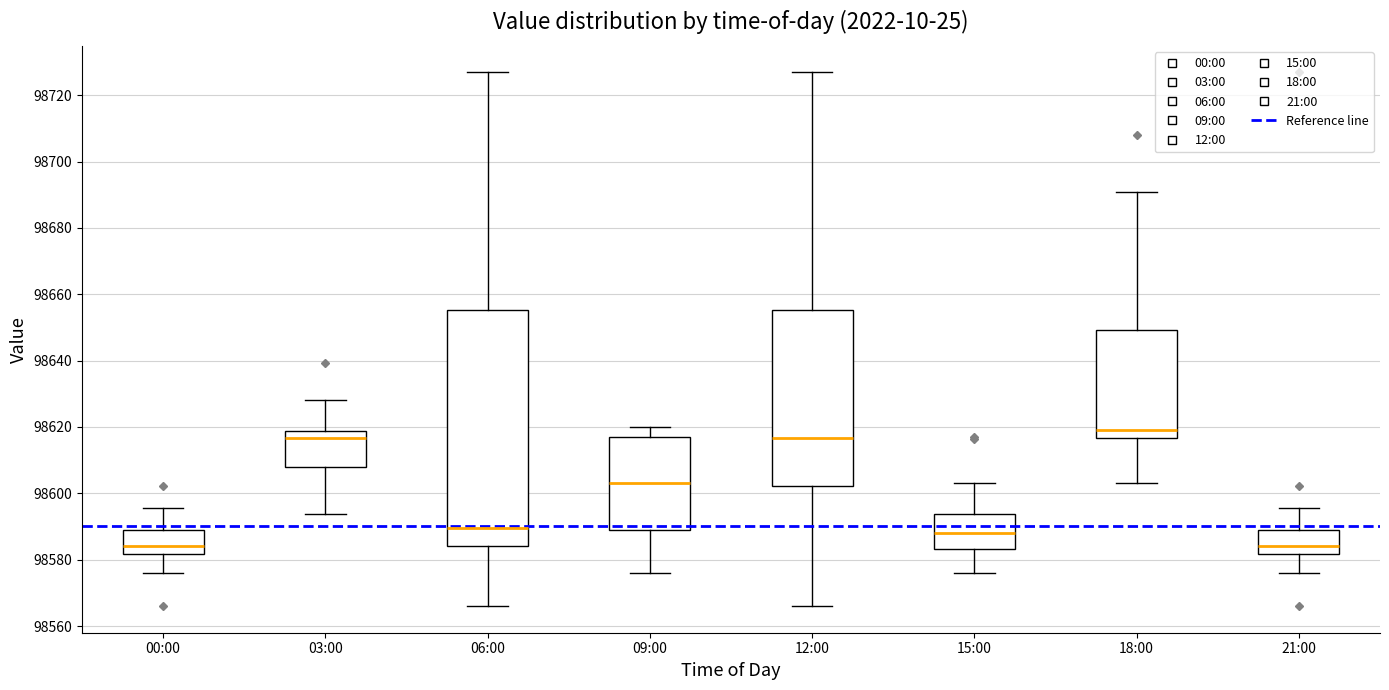

Reading left to right, read every box against the y-axis: the position of its median line, the range the box covers, and the ends of its whiskers. The values are not printed on the chart, so give them approximately, as read against the axis.

00:00: median 98584, box 98582 to 98590, whiskers 98576 to 98596
03:00: median 98616, box 98608 to 98618, whiskers 98594 to 98628
06:00: median 98590, box 98584 to 98656, whiskers 98566 to 98726
09:00: median 98602, box 98590 to 98616, whiskers 98576 to 98620
12:00: median 98616, box 98602 to 98656, whiskers 98566 to 98726
15:00: median 98588, box 98584 to 98594, whiskers 98576 to 98602
18:00: median 98620, box 98616 to 98650, whiskers 98602 to 98690
21:00: median 98584, box 98582 to 98590, whiskers 98576 to 98596